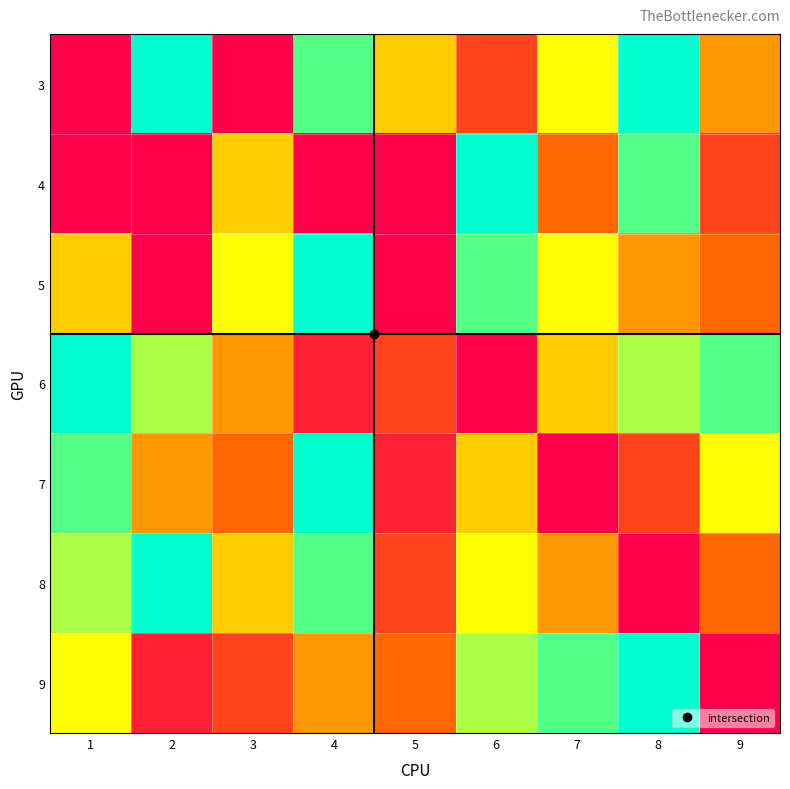

At how many categories does at least one series exceed 8?

5